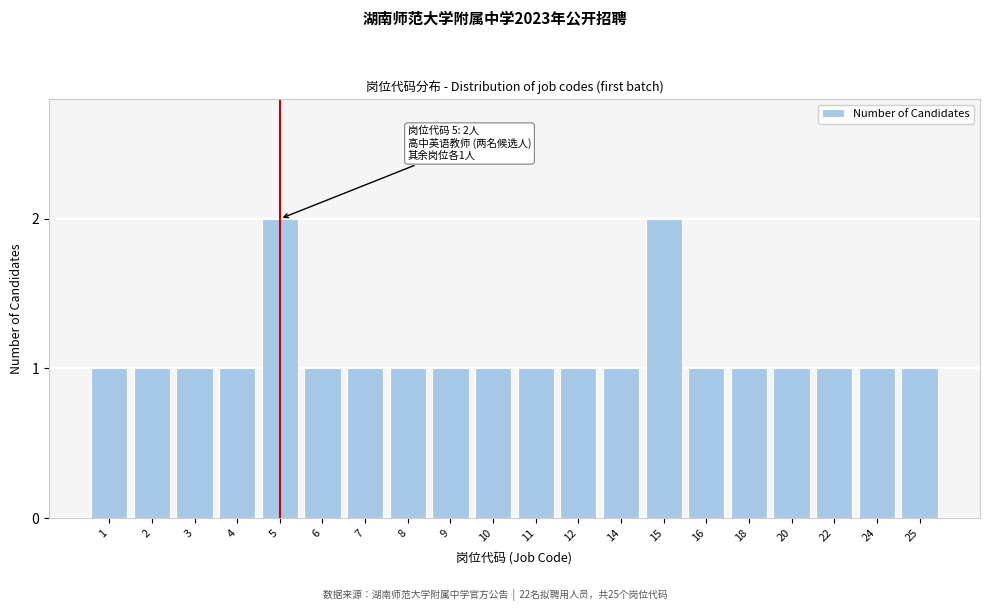

Reading left to right, what are all the values shown in this chart?

1=1	2=1	3=1	4=1	5=2	6=1	7=1	8=1	9=1	10=1	11=1	12=1	14=1	15=2	16=1	18=1	20=1	22=1	24=1	25=1